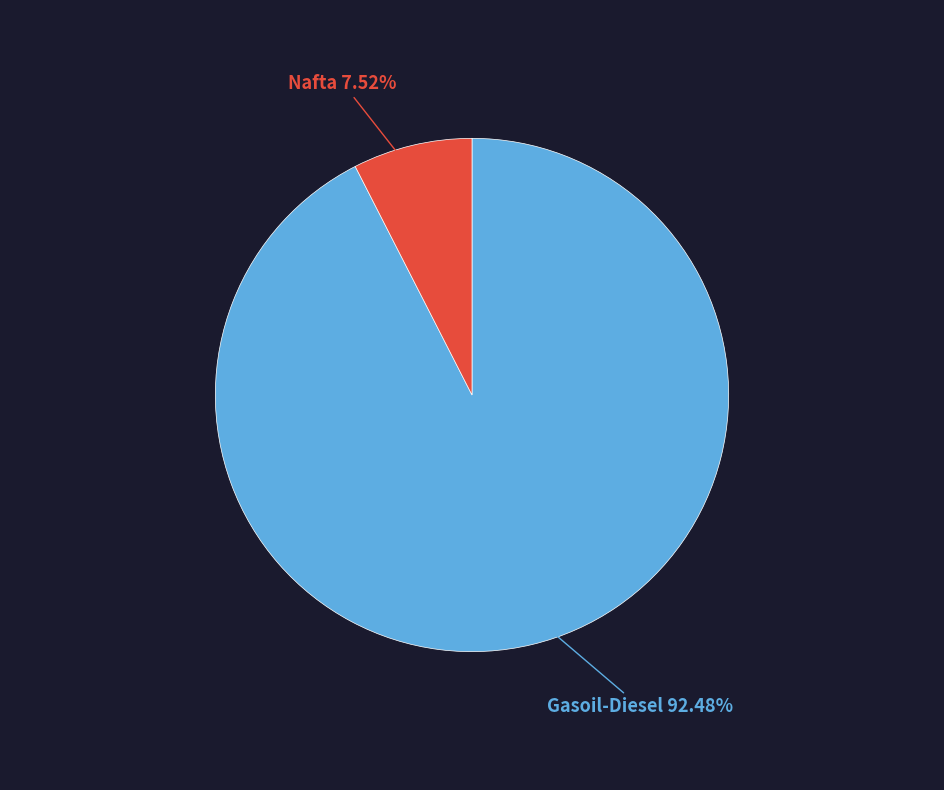

To the nearest percent, what portion does Nafta represent?

8%